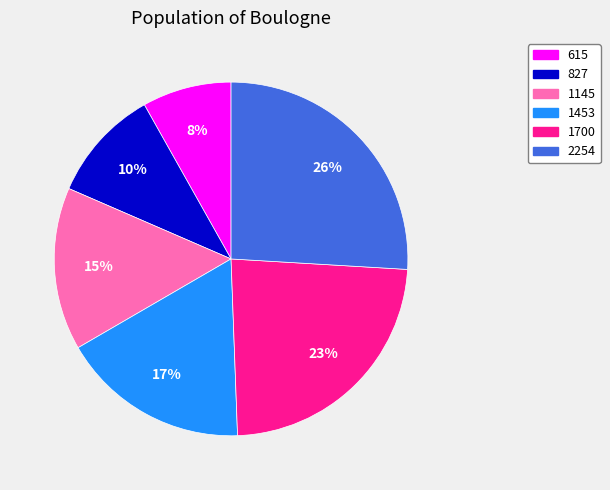

Is the sum of 1453 and 1145 greater than half?

No